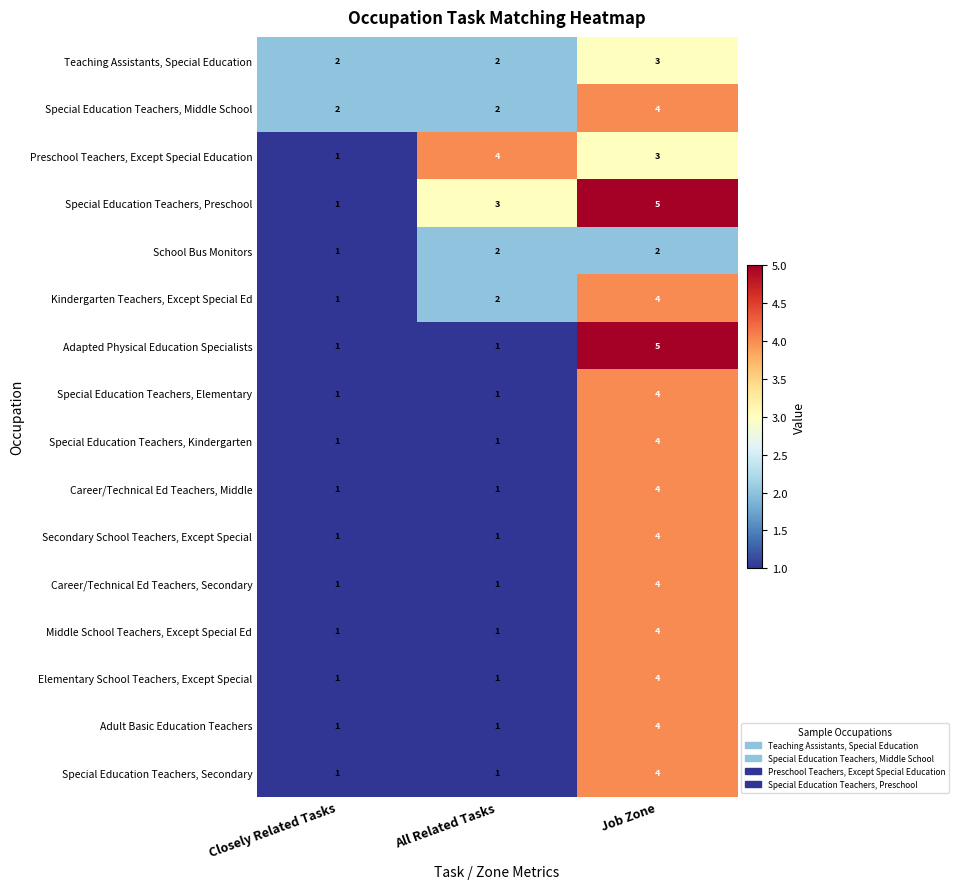

What is the difference between the Special Education Teachers, Secondary values at Job Zone and Closely Related Tasks?

3